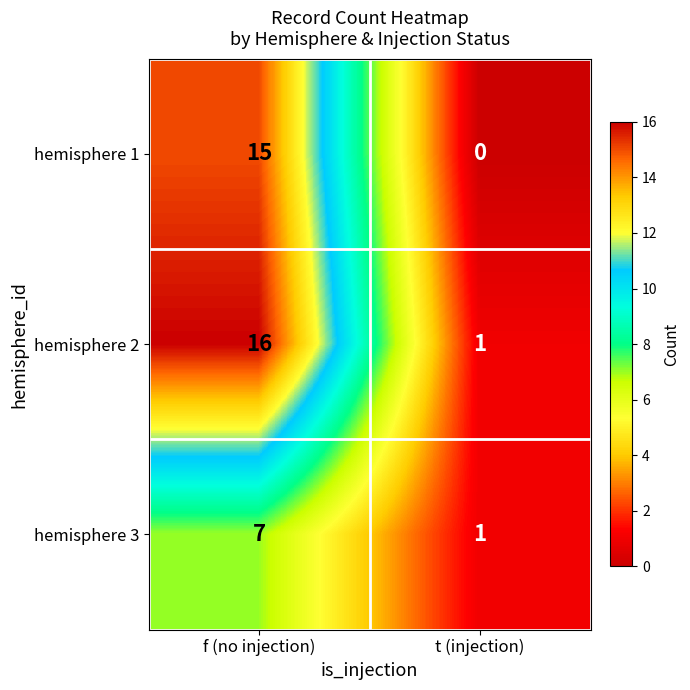

Rank the categories by hemisphere 3 value from lowest to highest.

t (injection), f (no injection)